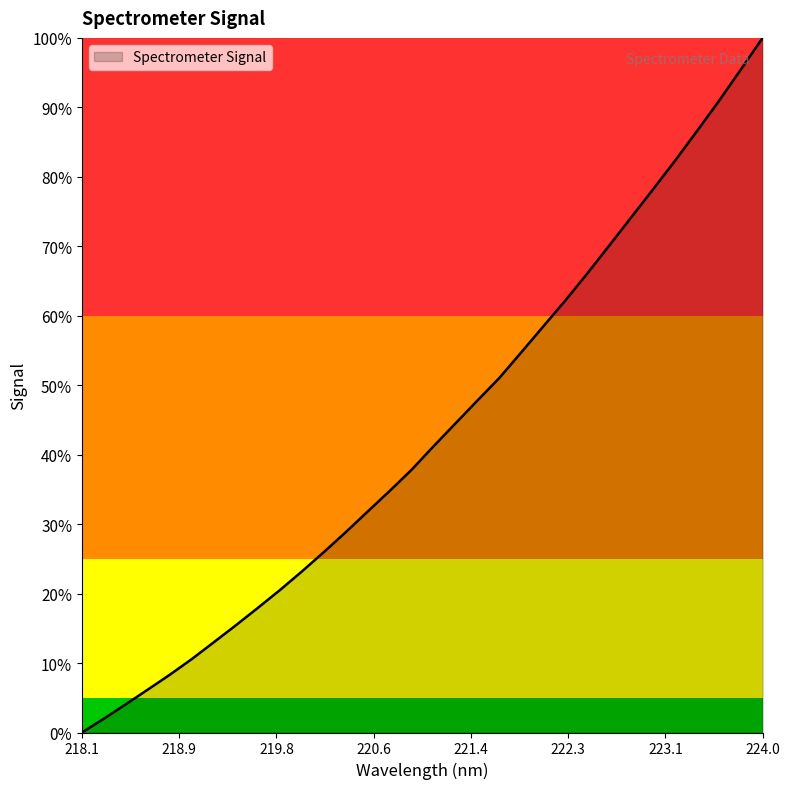

What is the value of the 17th point from the left?

0.4